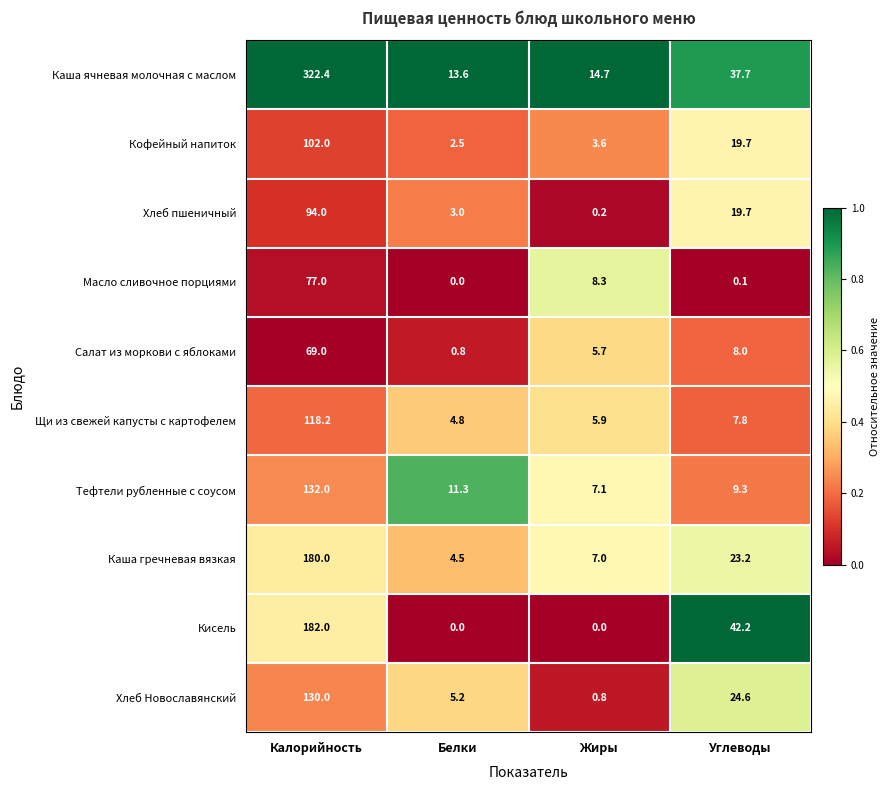

The Тефтели рубленные с соусом series shows 7.1 at Жиры. True or false?

True